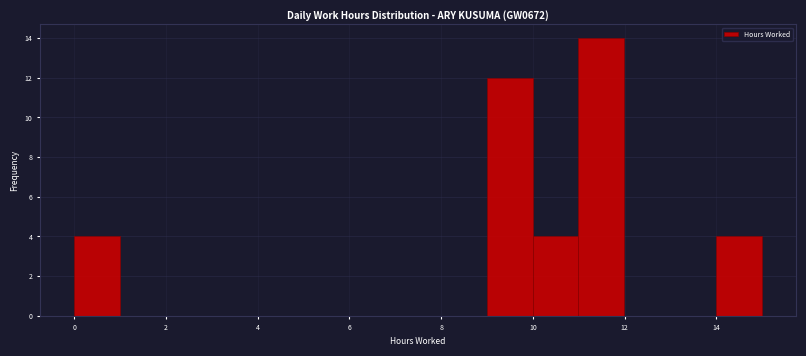

Reading left to right, transcribe this chart: for each bar, give the range it covers on the x-axis and its height. Neither the bar edges nor the heights are printed on the chart, so give them approximately, as read against the axes.

0 to 1: 4
1 to 2: 0
2 to 3: 0
3 to 4: 0
4 to 5: 0
5 to 6: 0
6 to 7: 0
7 to 8: 0
8 to 9: 0
9 to 10: 12
10 to 11: 4
11 to 12: 14
12 to 13: 0
13 to 14: 0
14 to 15: 4